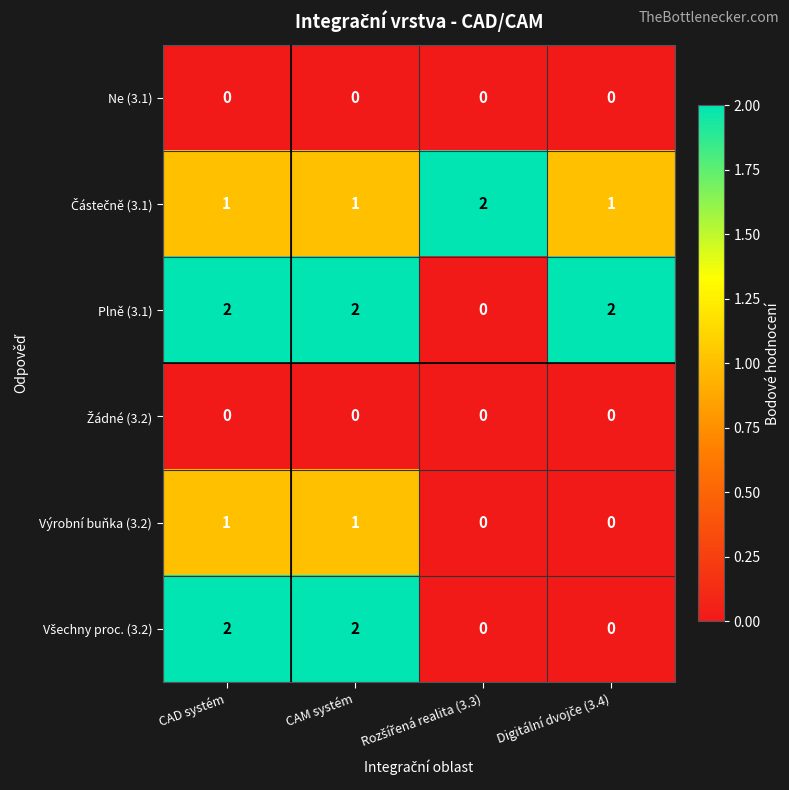

Count the number of data series in this chart.

6